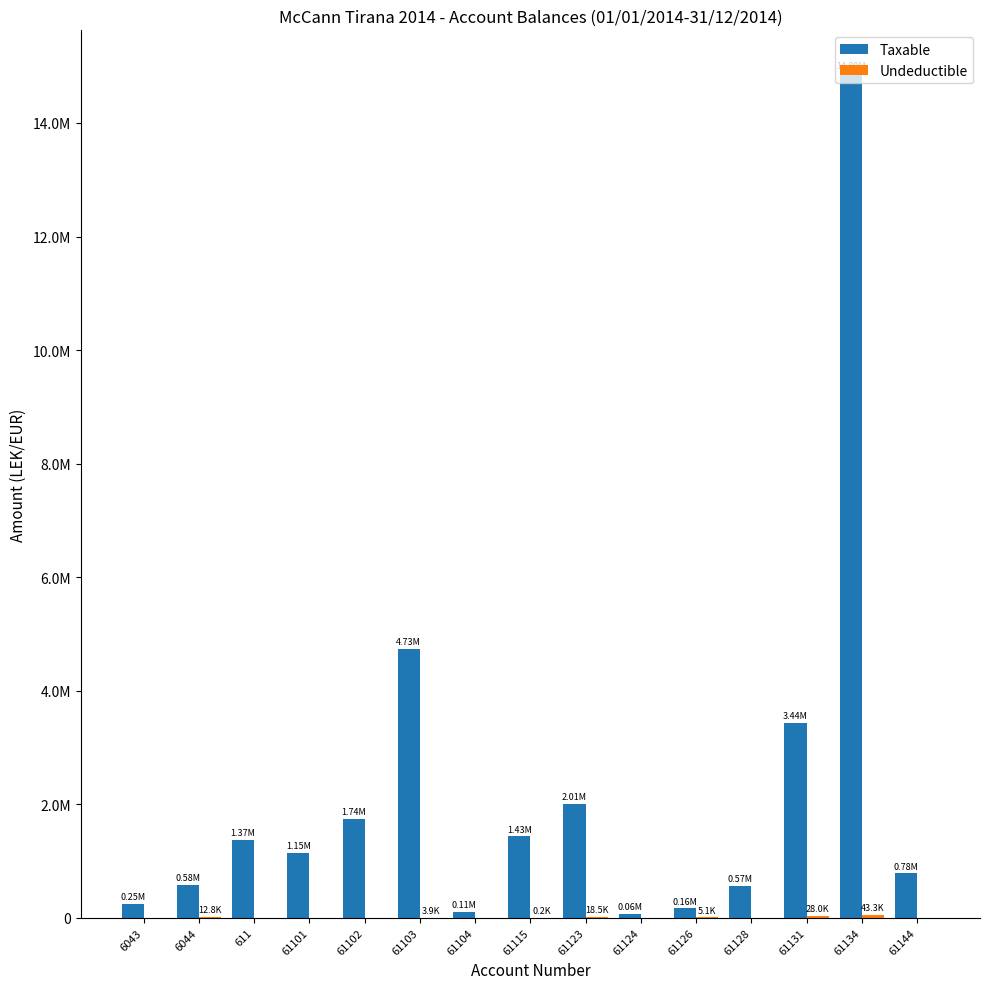

Are the bars grouped side by side (vs. stacked)?

Yes